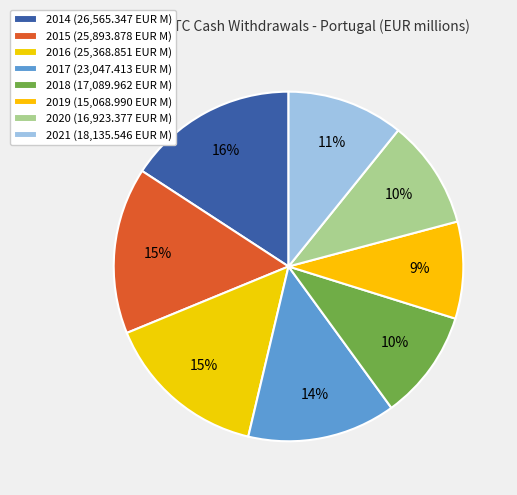

How many segments does this pie chart have?

8